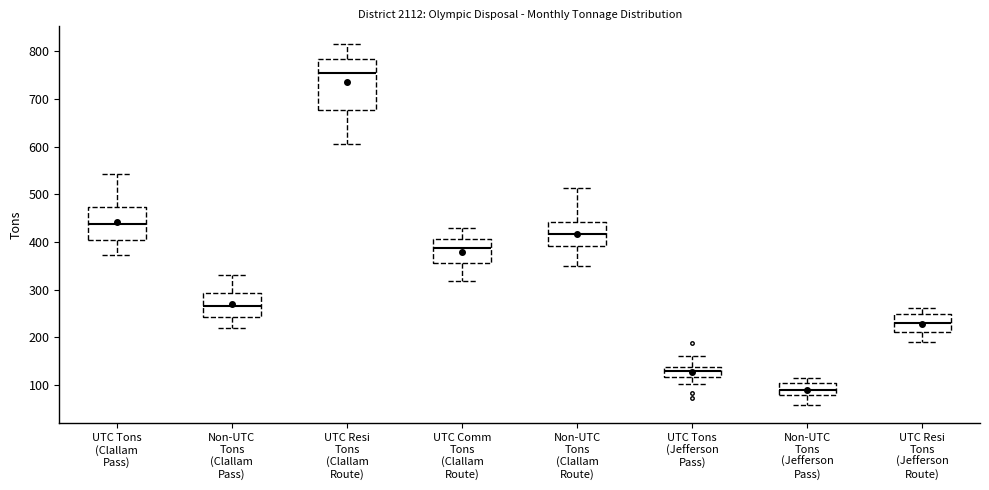

Comparing the boxes themselves (not the whiskers), which one is the tallest?

UTC Resi Tons (Clallam Route)